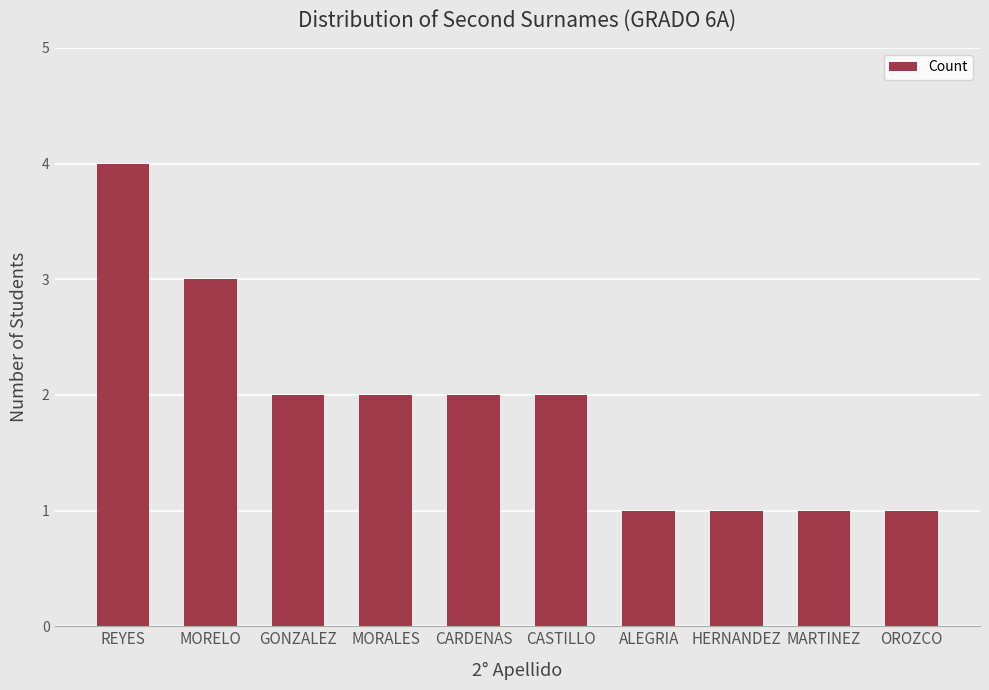

At which category does the chart reach its peak across all series?

REYES